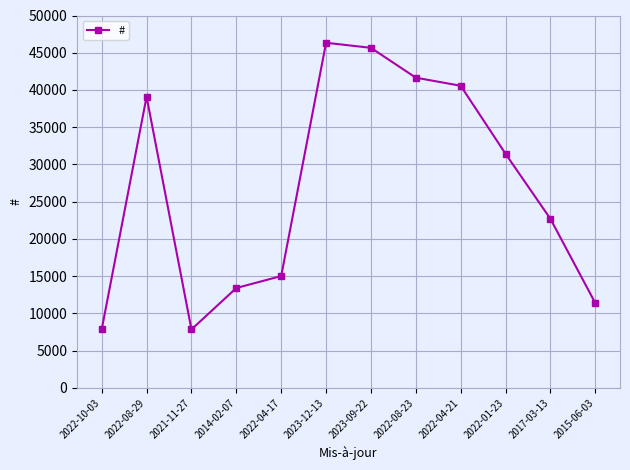

Where does the data first go above 31431?

2022-08-29